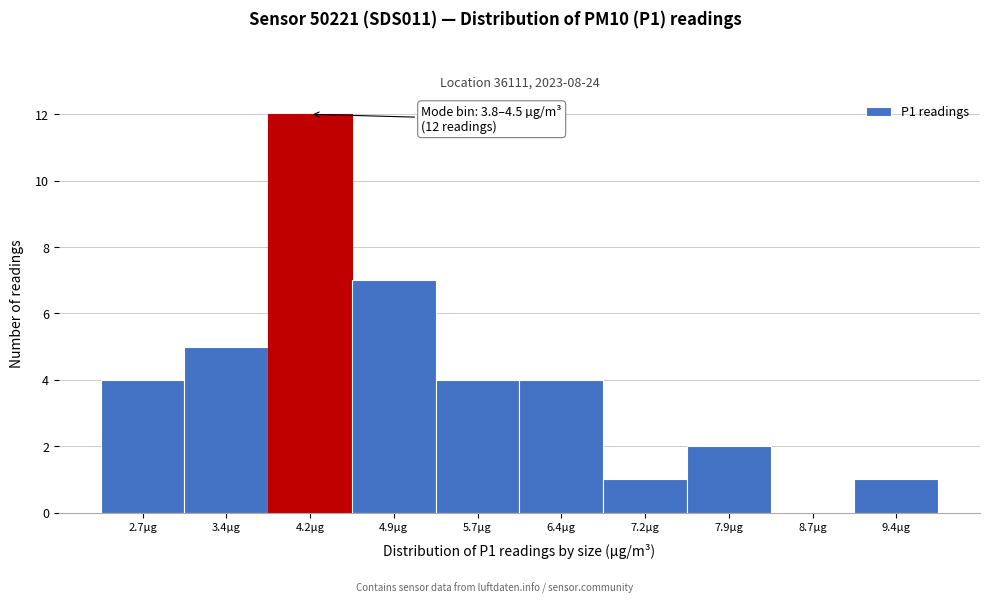

Which range on the x-axis has the tallest bar?

3.8 to 4.5